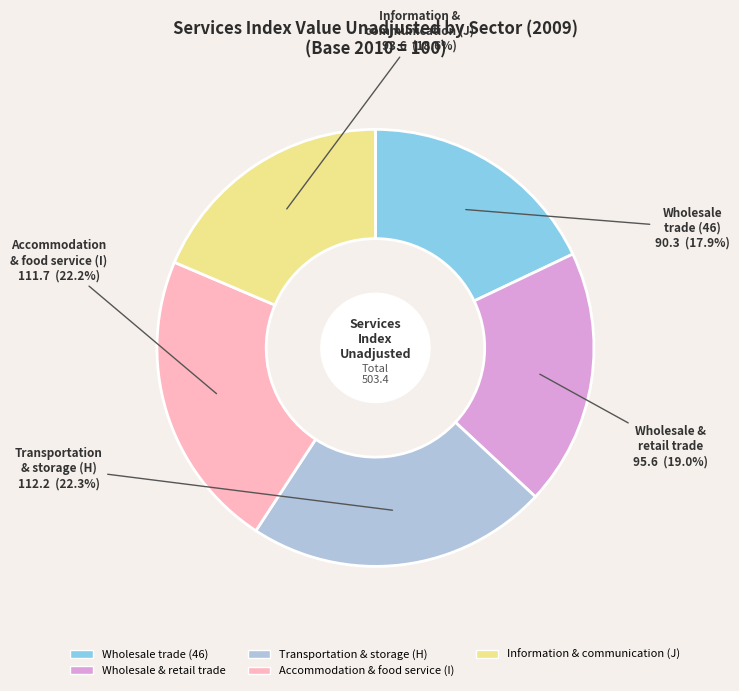

Does any single category account for the majority?

No